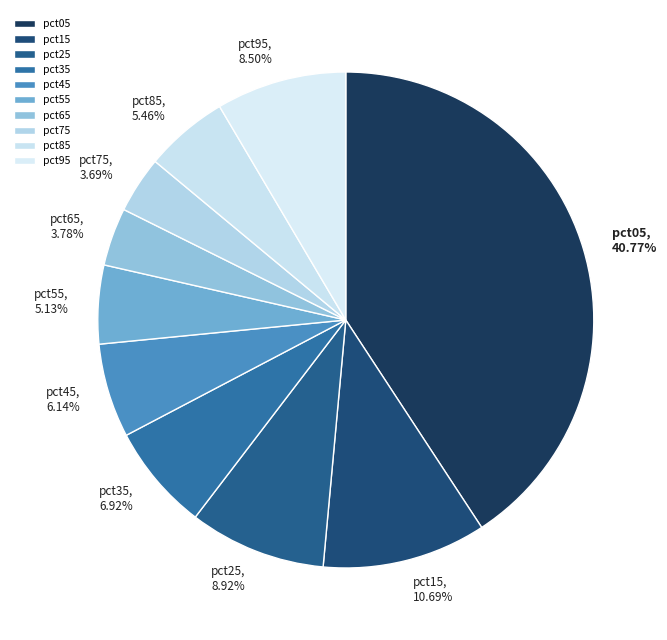

Is it true that pct05 is 41% of the pie?

True